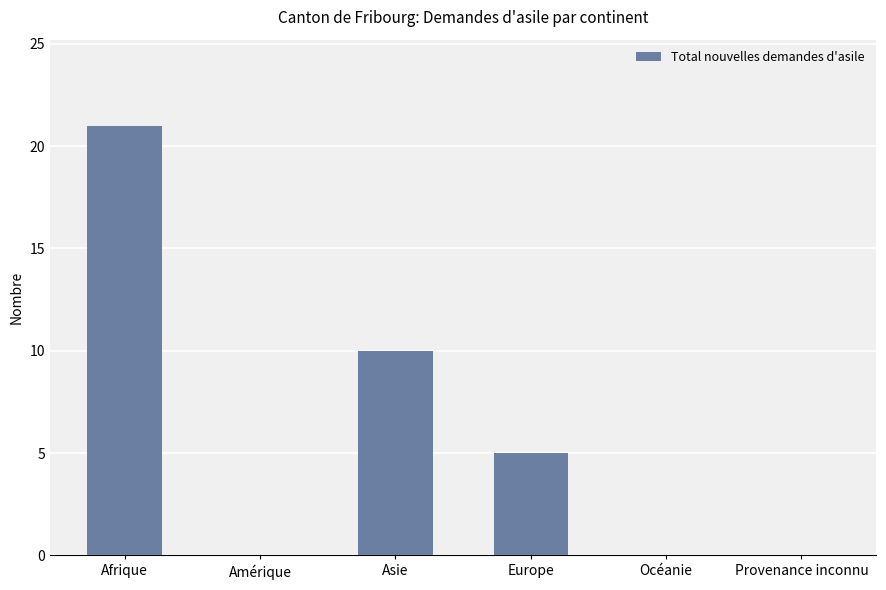

Count the number of categories in the chart.

6